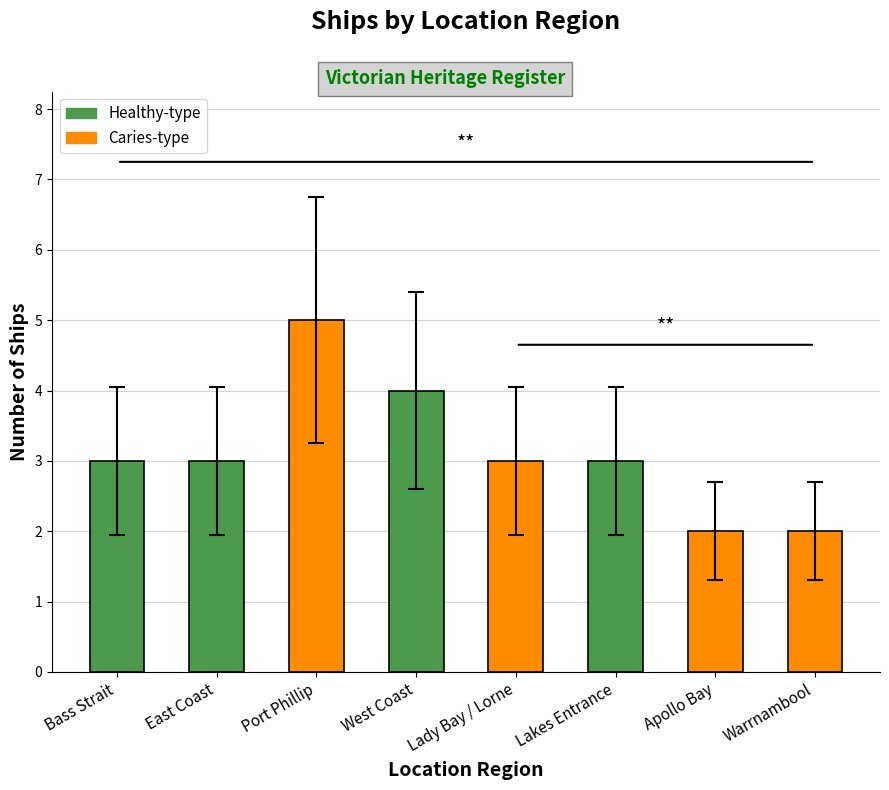

True or false: the data shows 1 at Lakes Entrance.

False